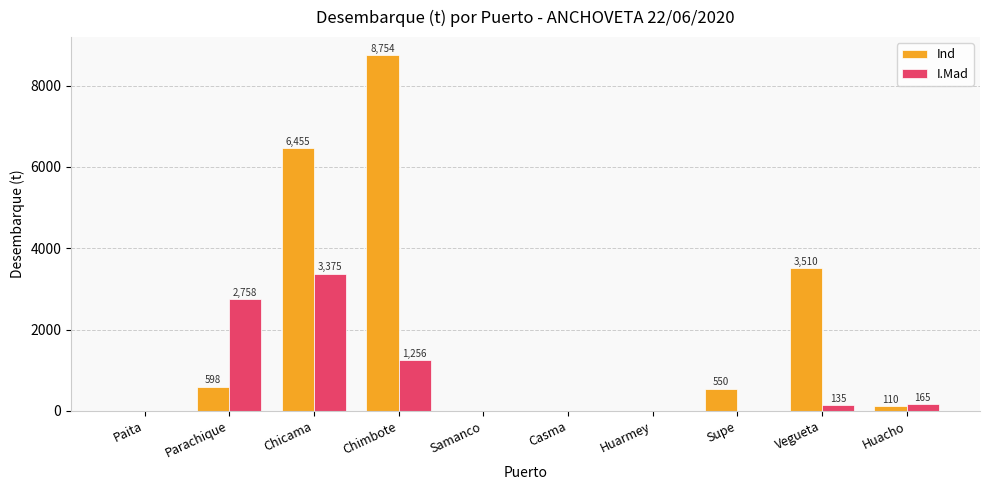

What is the highest value of the I.Mad series?

3374.7